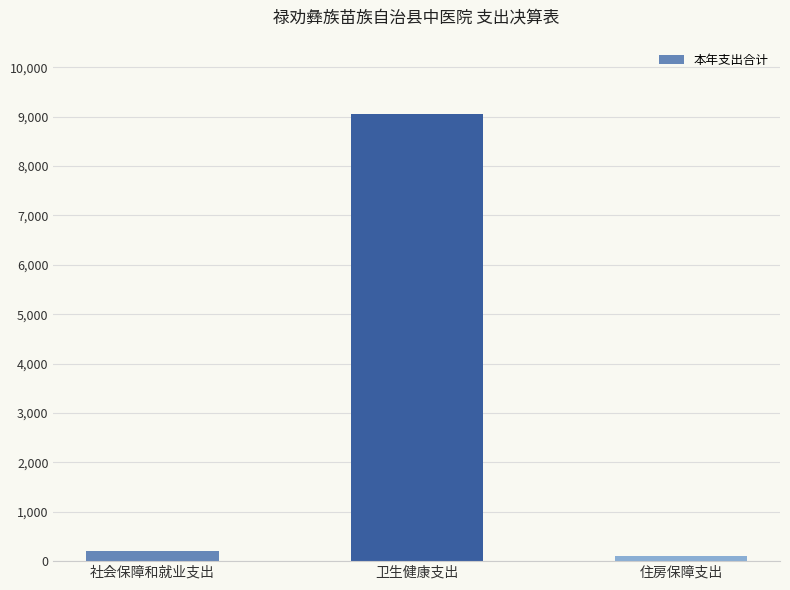

What is the sum of all values?

9365.5